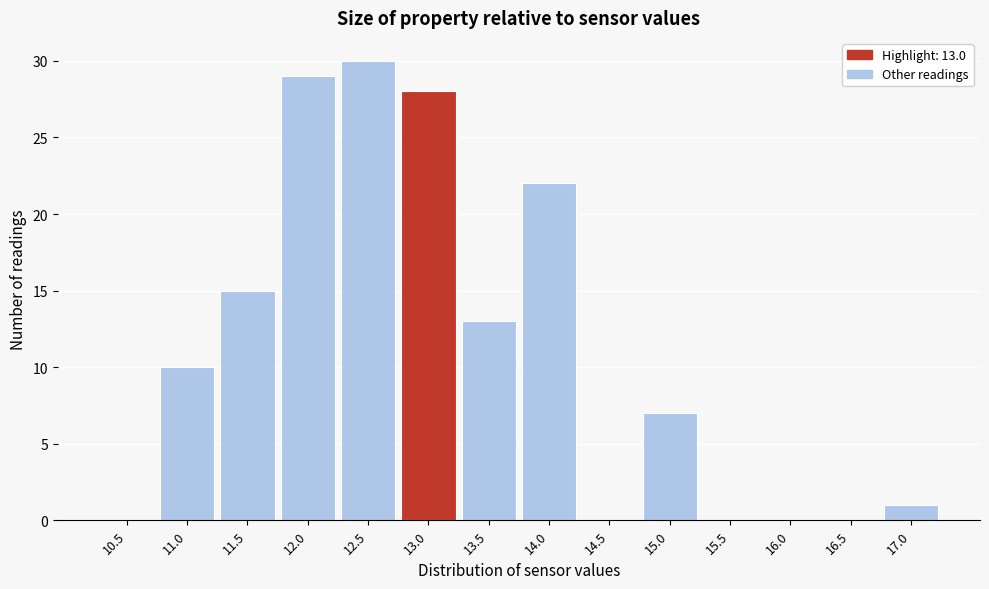

Reading left to right, what are all the values shown in this chart?

10.5=0	11.0=10	11.5=15	12.0=29	12.5=30	13.0=28	13.5=13	14.0=22	14.5=0	15.0=7	15.5=0	16.0=0	16.5=0	17.0=1